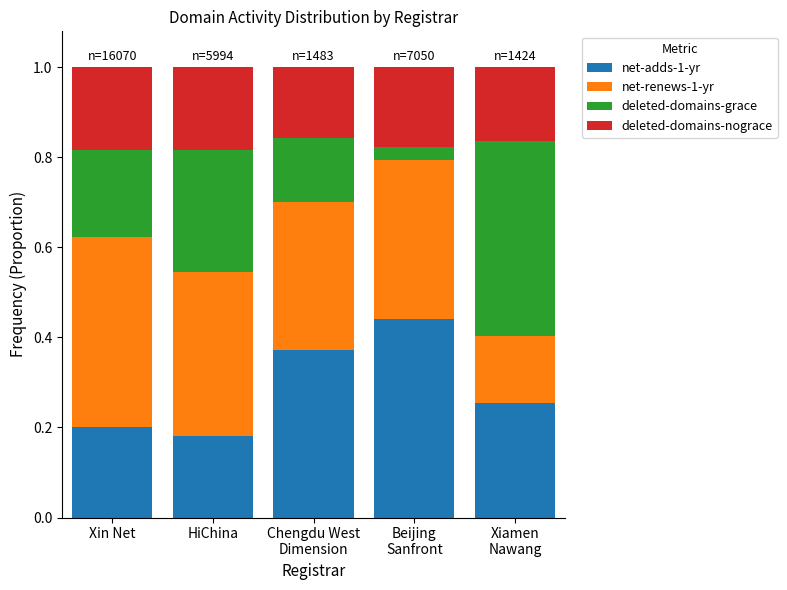

How many data points does each series have?

5